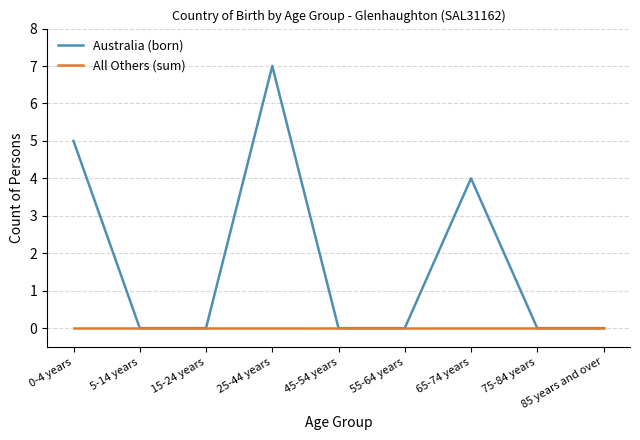

True or false: Australia (born) has more than 0 points higher than both neighbors.

True